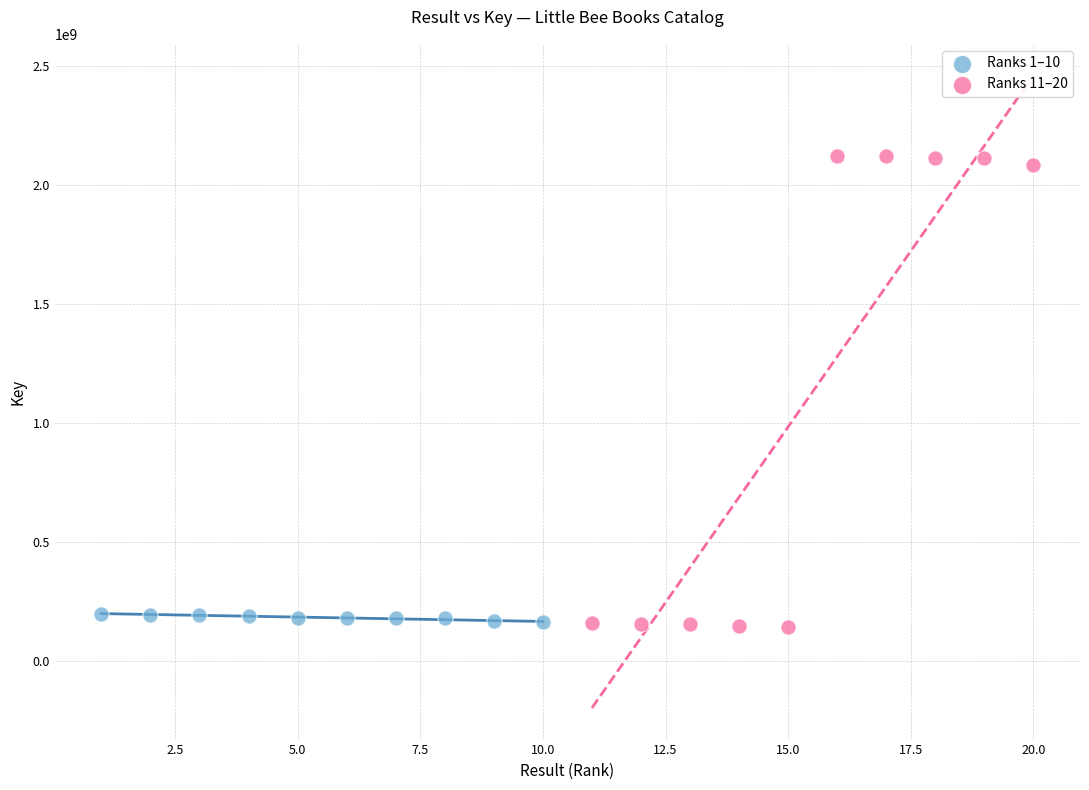

Which series reaches the maximum Y coordinate?

Ranks 11–20